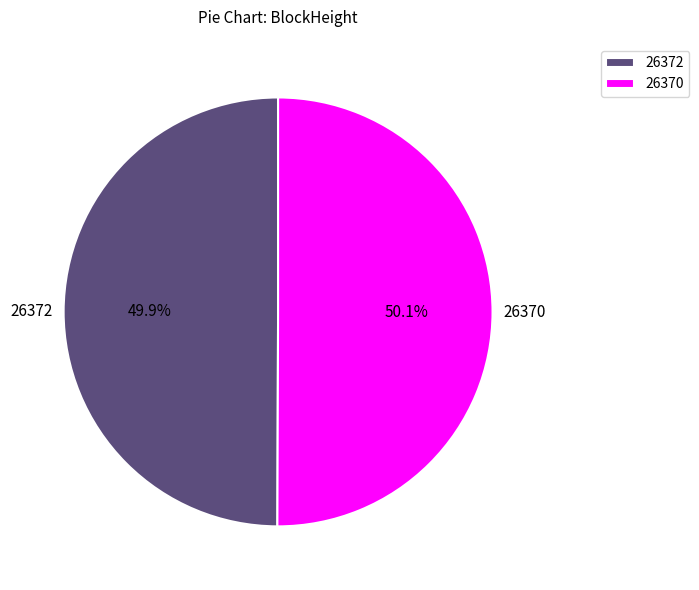

Is there a majority slice in this chart?

Yes